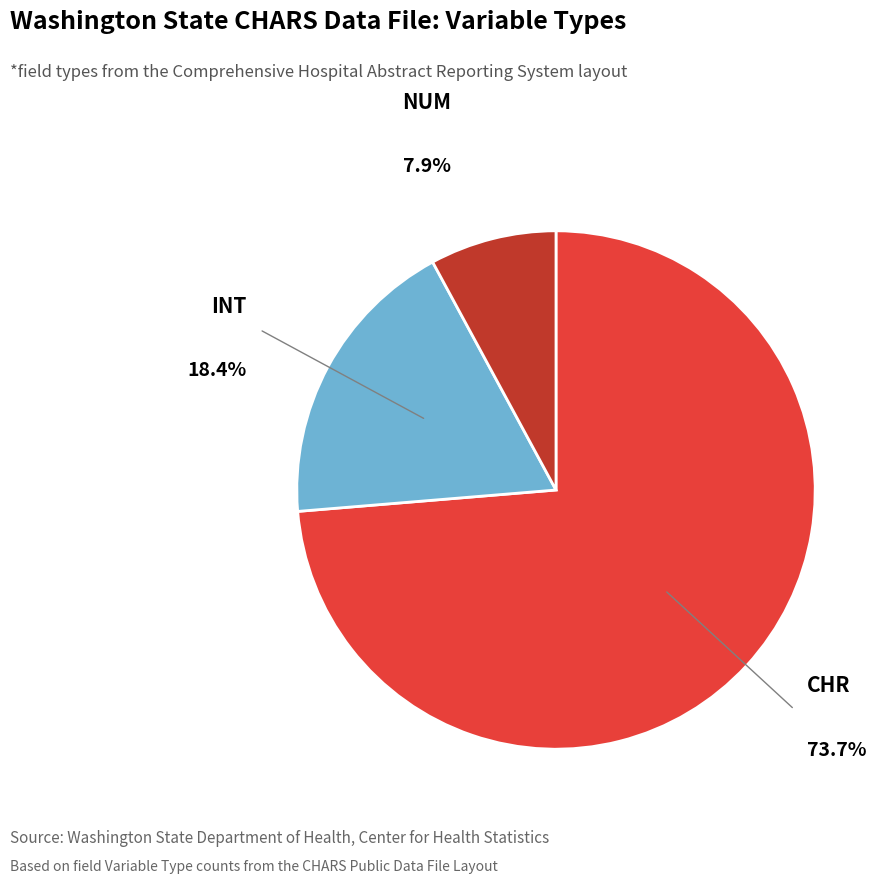

To the nearest percent, what is the average slice percentage?

33%